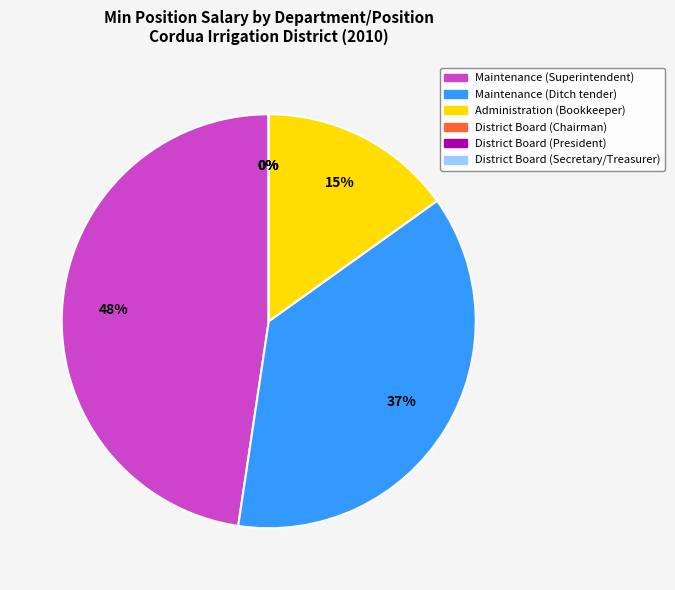

Which category has the smallest portion of the pie?

District Board (Chairman)